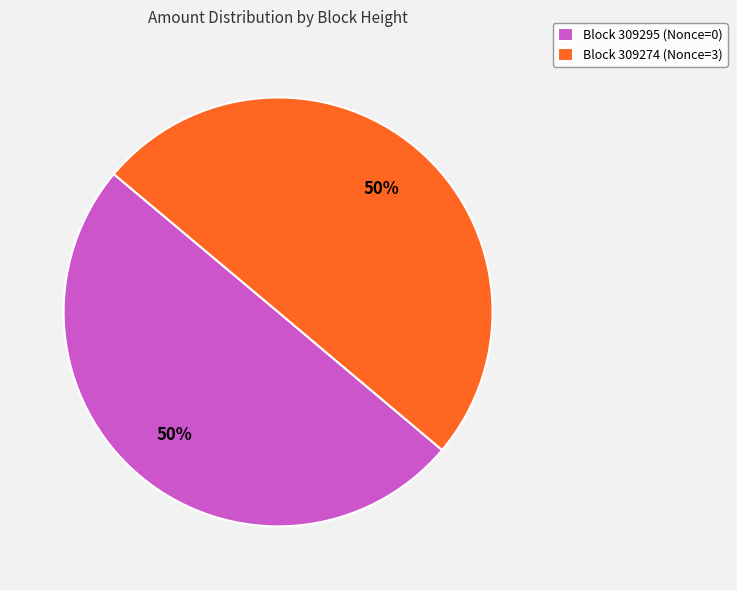

True or false: Block 309274 (Nonce=3) accounts for 50% of the total.

True